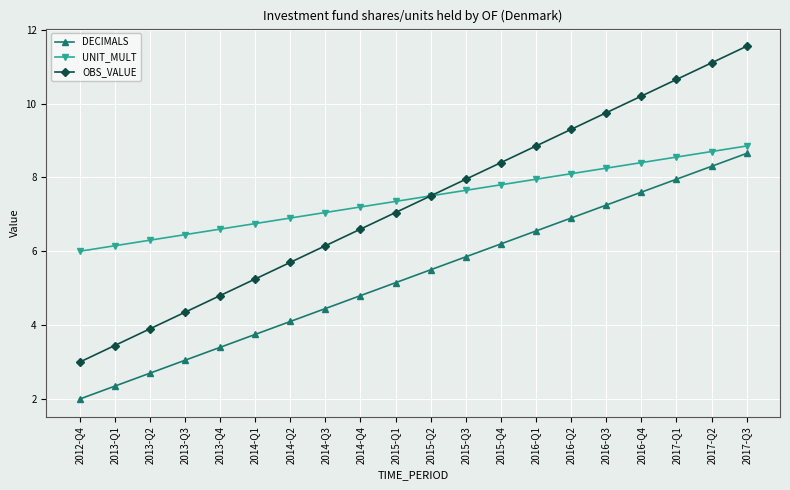

Does the chart display data point markers on the line(s)?

Yes